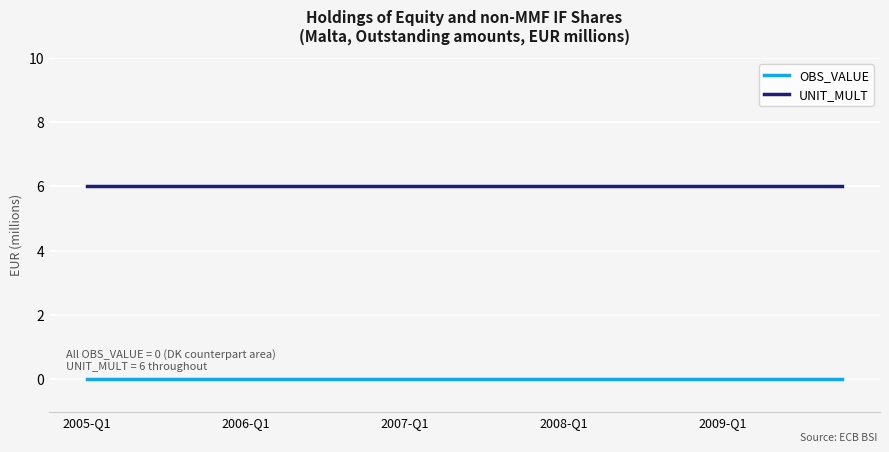

List the series in order of their overall mean, highest first.

UNIT_MULT, OBS_VALUE